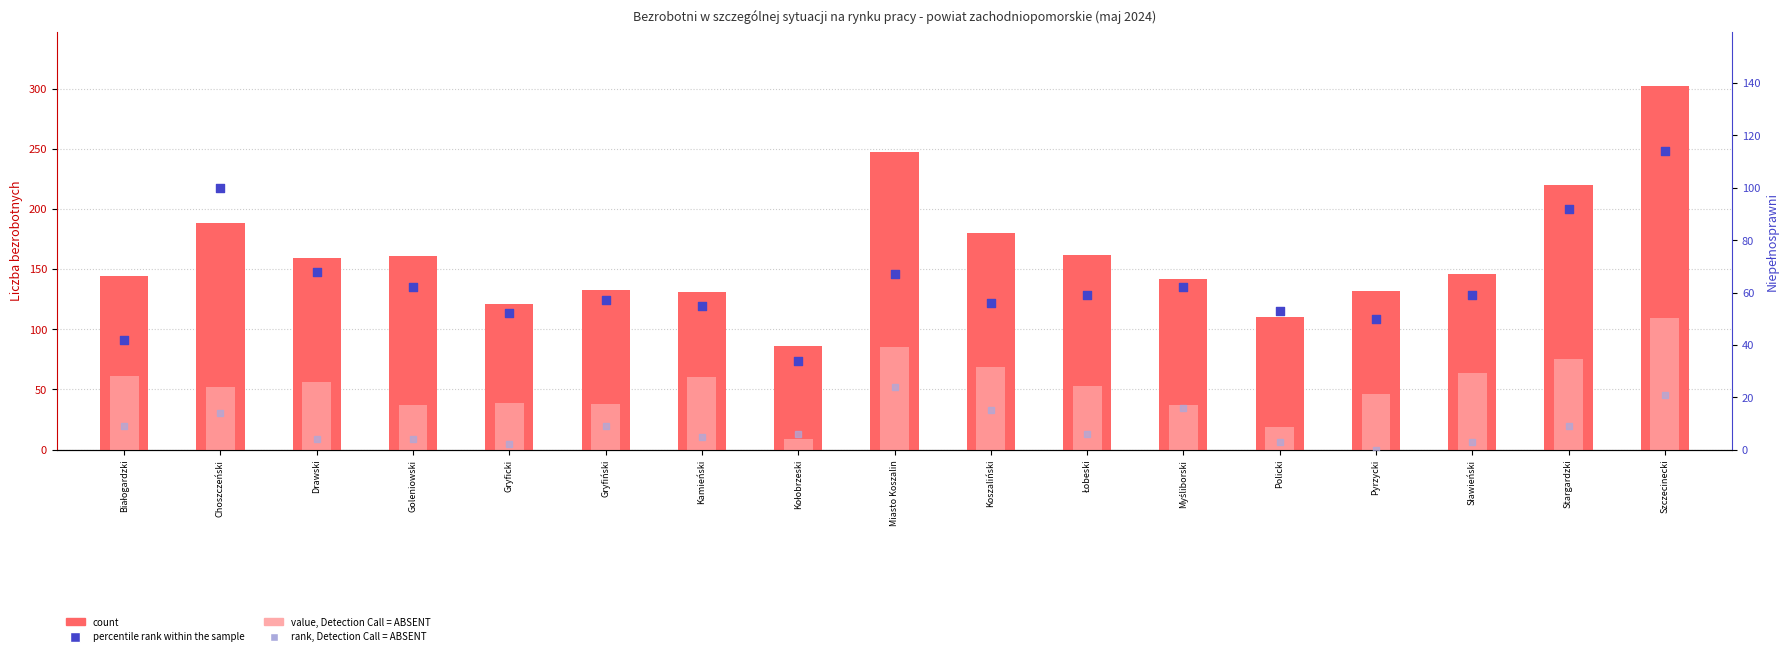

What are all the series names shown in the legend?

count, value, Detection Call = ABSENT, percentile rank within the sample, rank, Detection Call = ABSENT